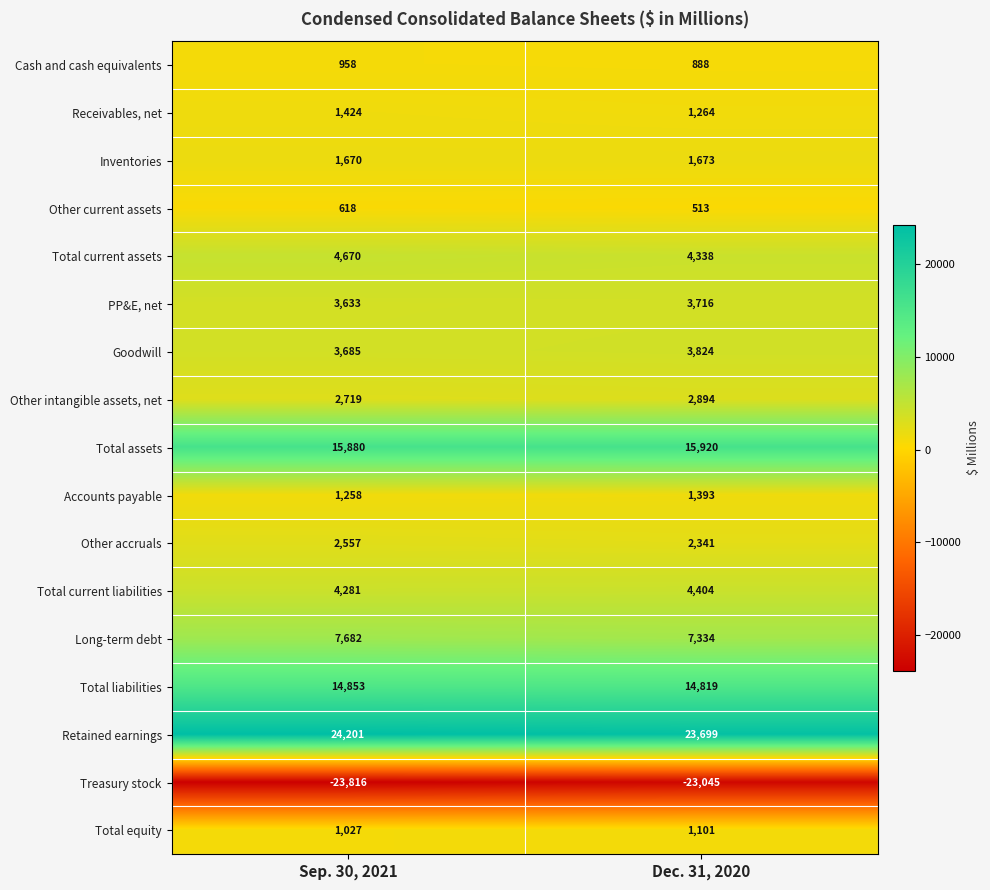

How many data points in Inventories are less than 1673?

1